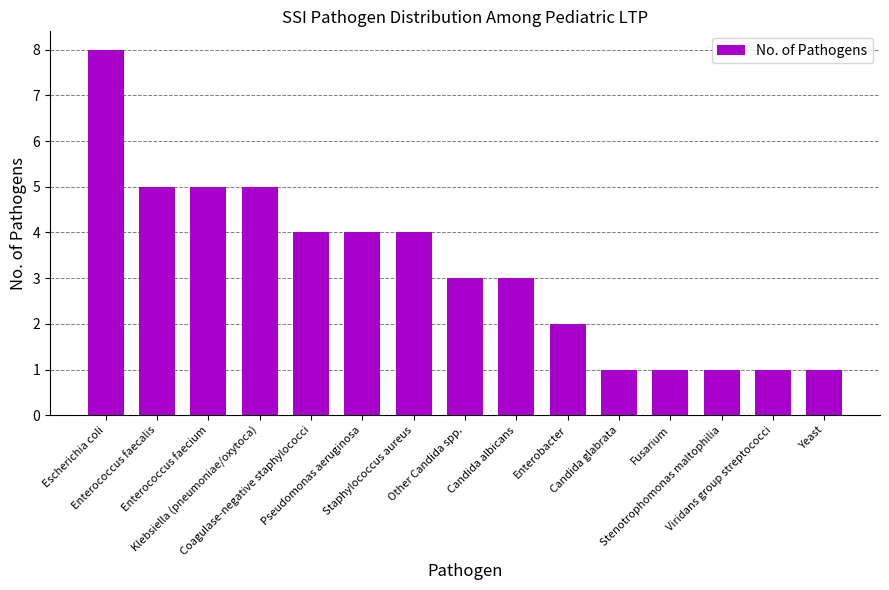

What is the value of the 7th bar from the left?

4